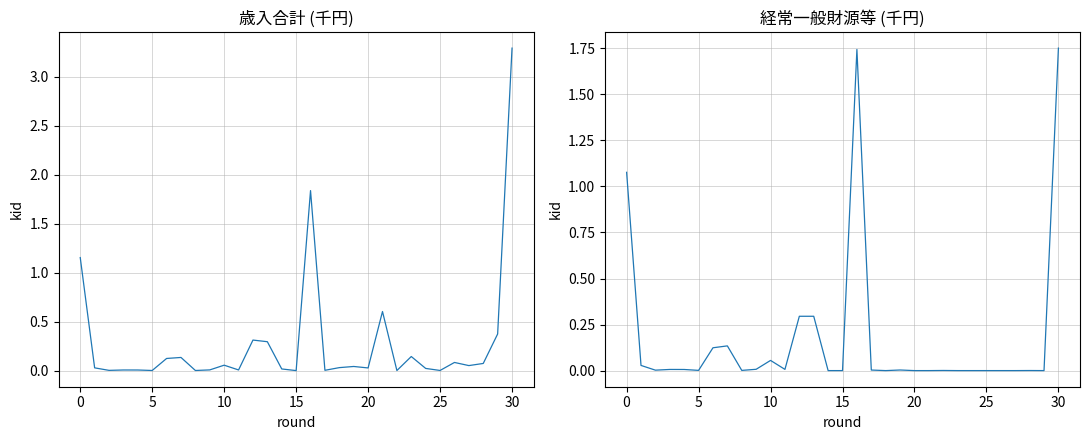

Which category has the lowest value across all series?

14